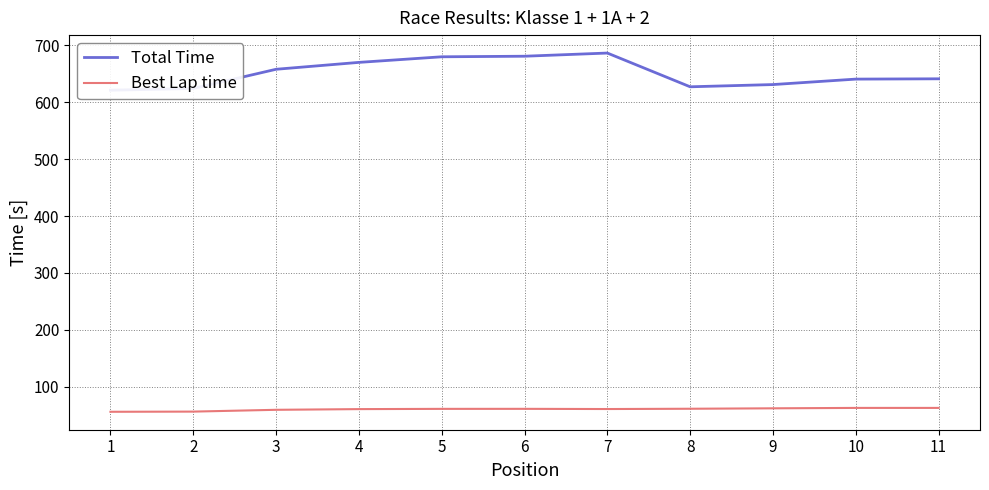

How many values in the Best Lap time series exceed 61?

6